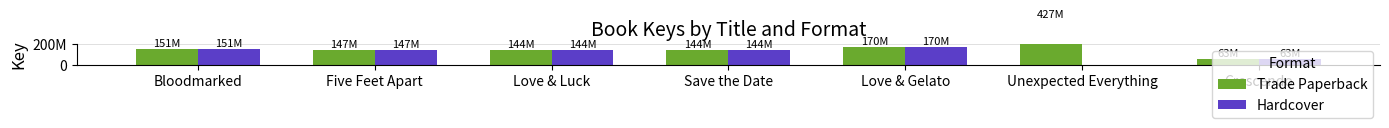

Is the value of Hardcover at Crescendo greater than the value of Trade Paperback at Save the Date?

No